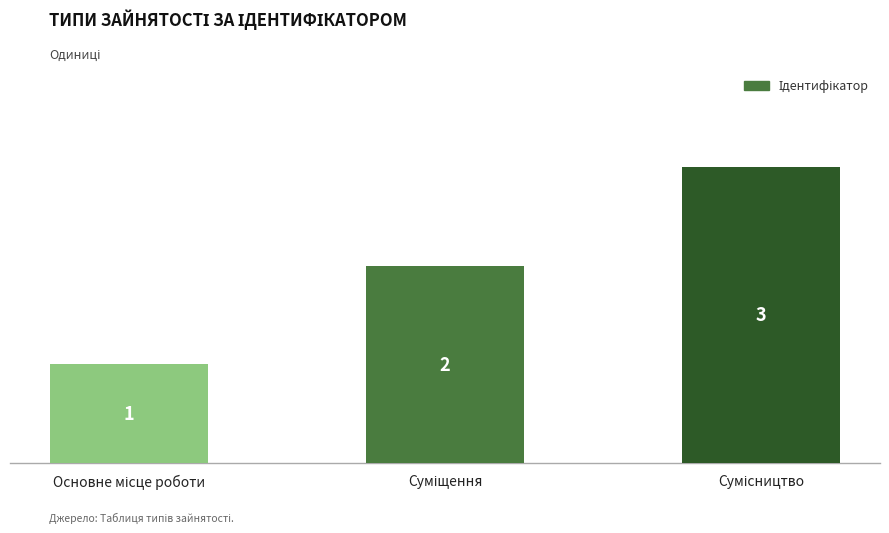

How many bars are there in total?

3